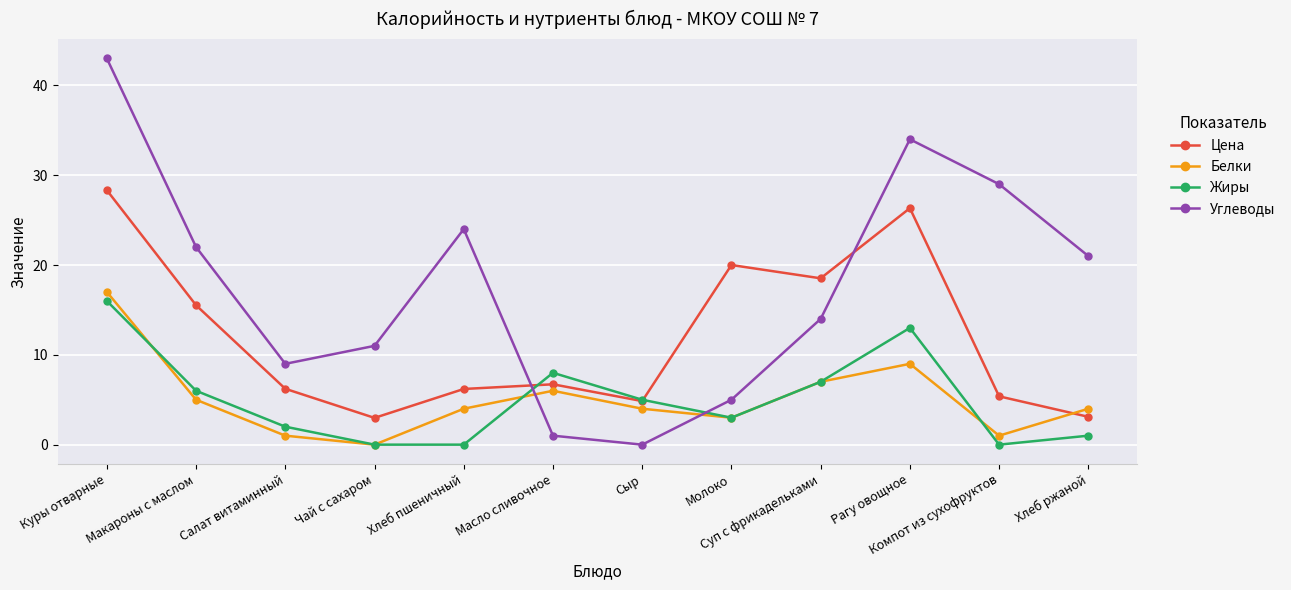

Where is the first local maximum for Жиры?

Масло сливочное